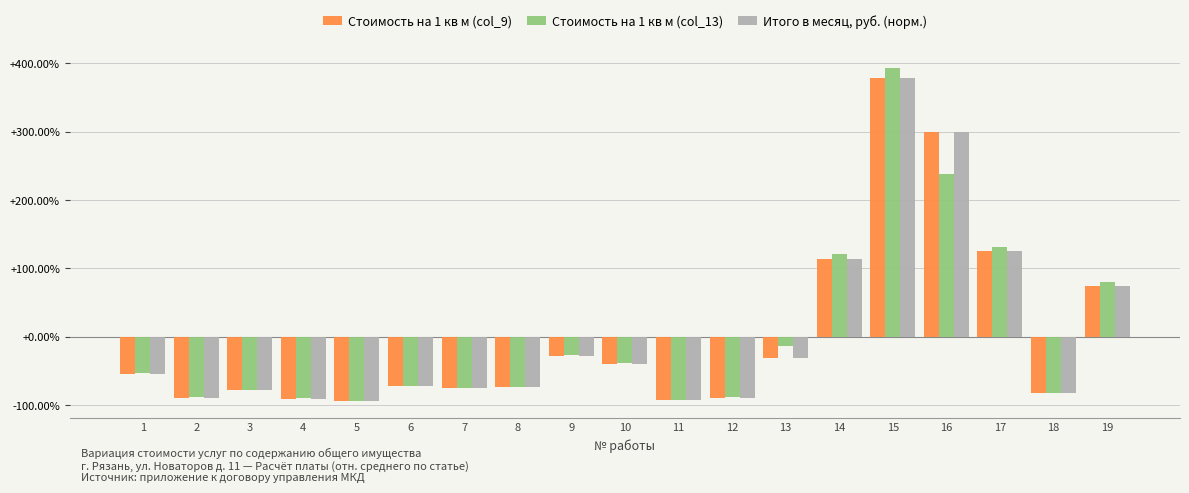

List the series in order of their peak value, highest first.

Стоимость на 1 кв м (col_13), Стоимость на 1 кв м (col_9), Итого в месяц, руб. (норм.)